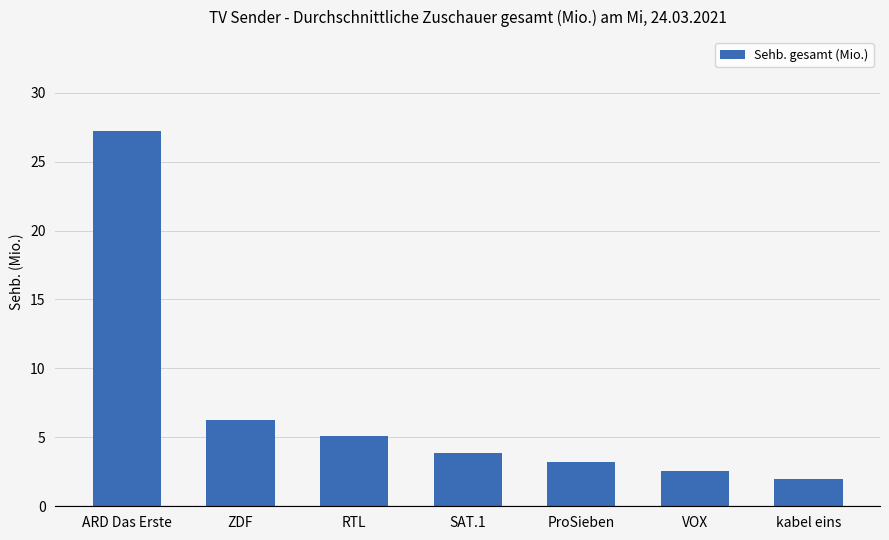

True or false: the data shows 2.6 at VOX.

True